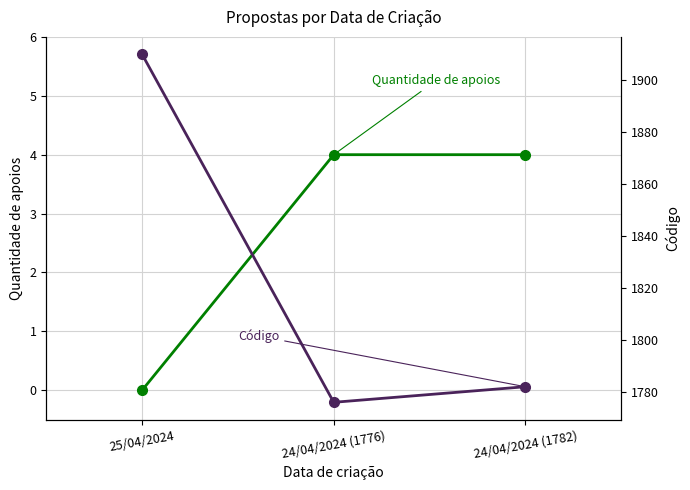

How many data points in Código are less than 1782?

1